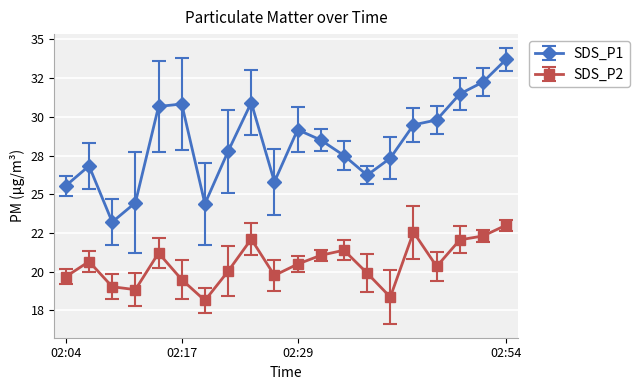

True or false: SDS_P2 and SDS_P1 cross at least once.

False